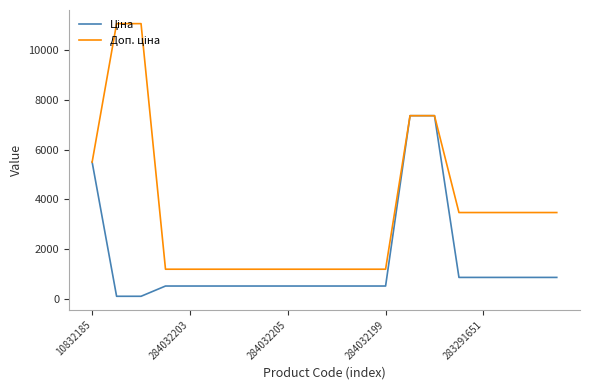

What is the greatest value displayed?

11055.0